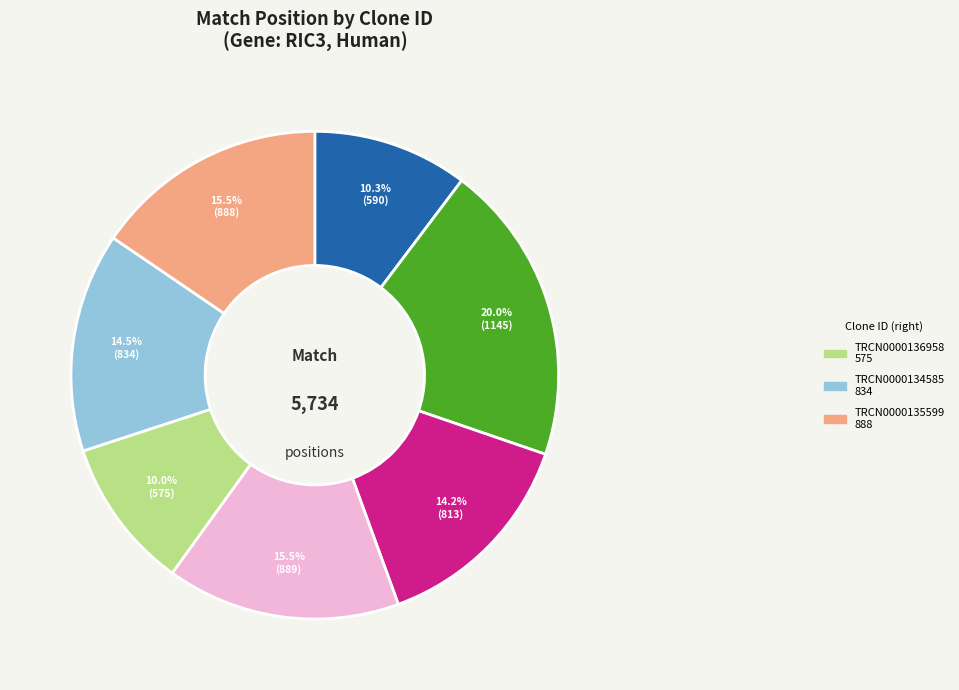

Does any single category account for the majority?

No